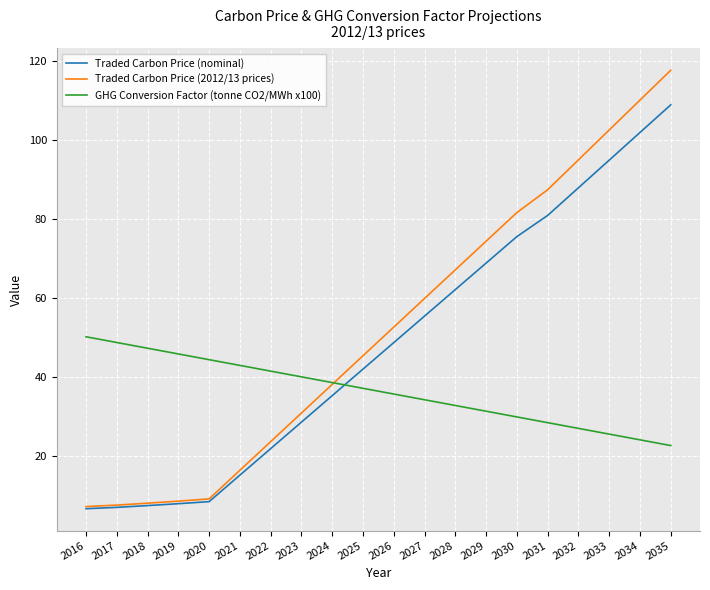

Rank the series by their average value, from lowest to highest.

GHG Conversion Factor (tonne CO2/MWh x100), Traded Carbon Price (nominal), Traded Carbon Price (2012/13 prices)